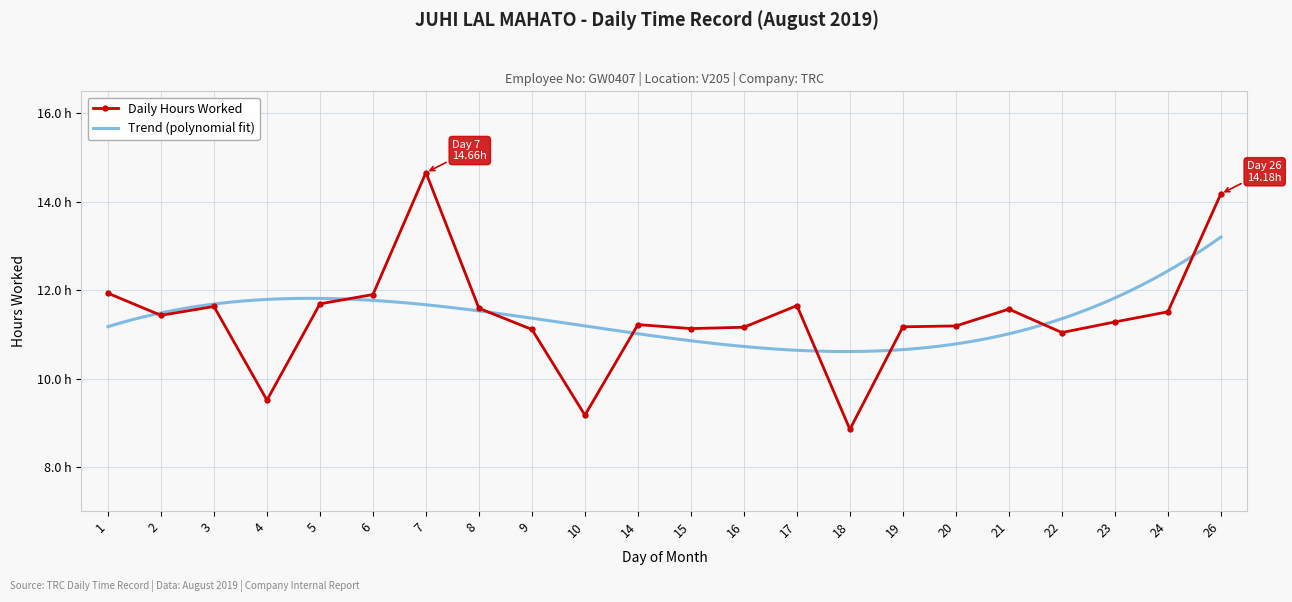

Reading left to right, transcribe all the data shown in this chart.

1=11.9	2=11.4	3=11.6	4=9.5	5=11.7	6=11.9	7=14.7	8=11.6	9=11.1	10=9.2	14=11.2	15=11.1	16=11.2	17=11.7	18=8.8	19=11.2	20=11.2	21=11.6	22=11.0	23=11.3	24=11.5	26=14.2